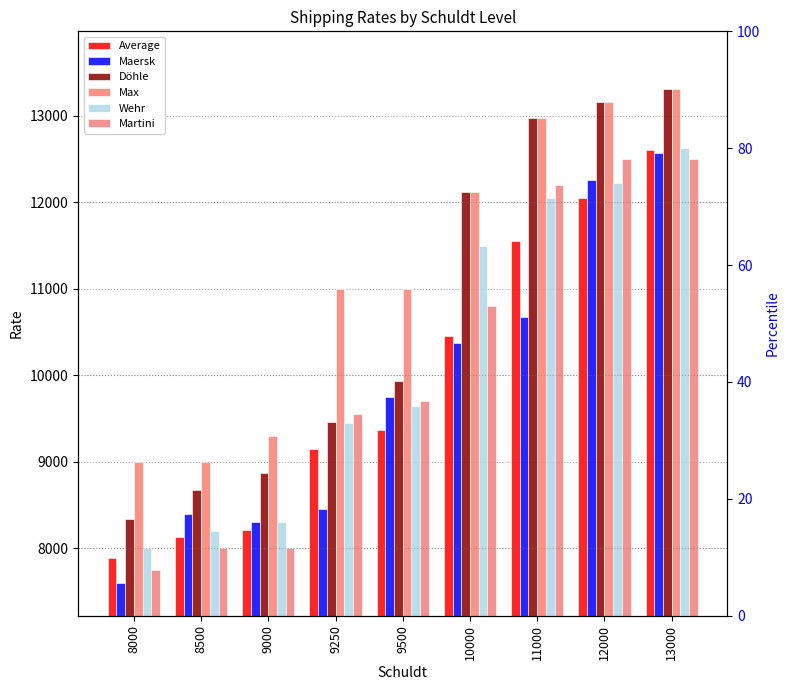

Which series changed the most between 9500 and 12000?

Döhle